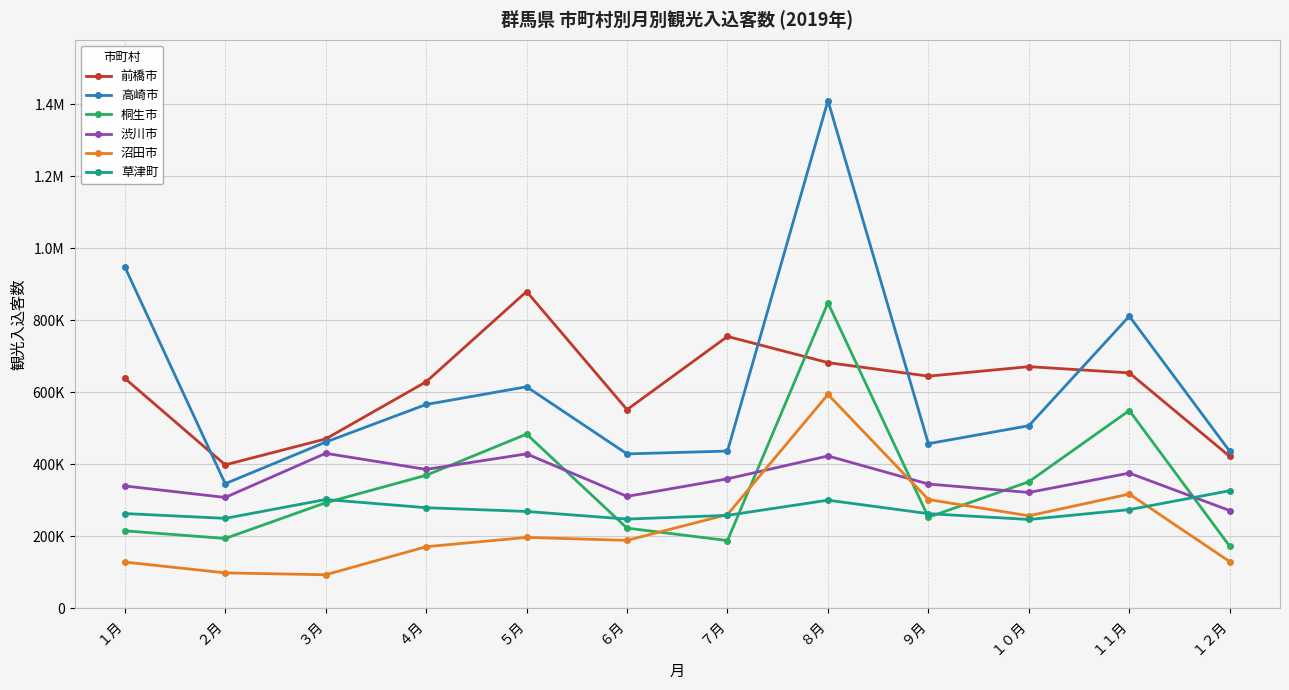

Is this an area chart (filled region under the line)?

No